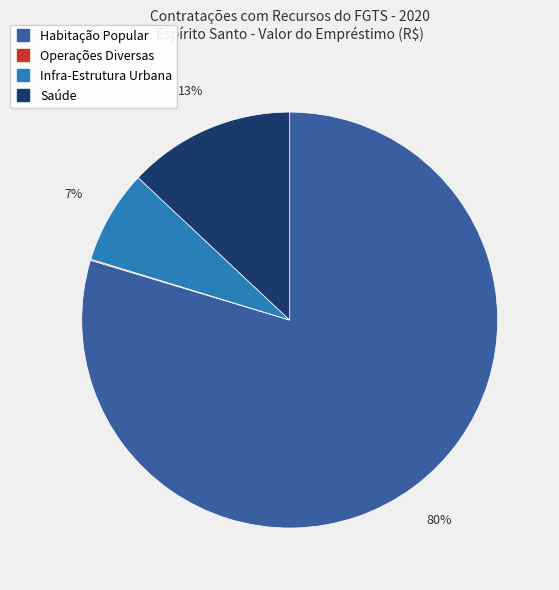

To the nearest percent, what percentage of the pie is Habitação Popular?

80%